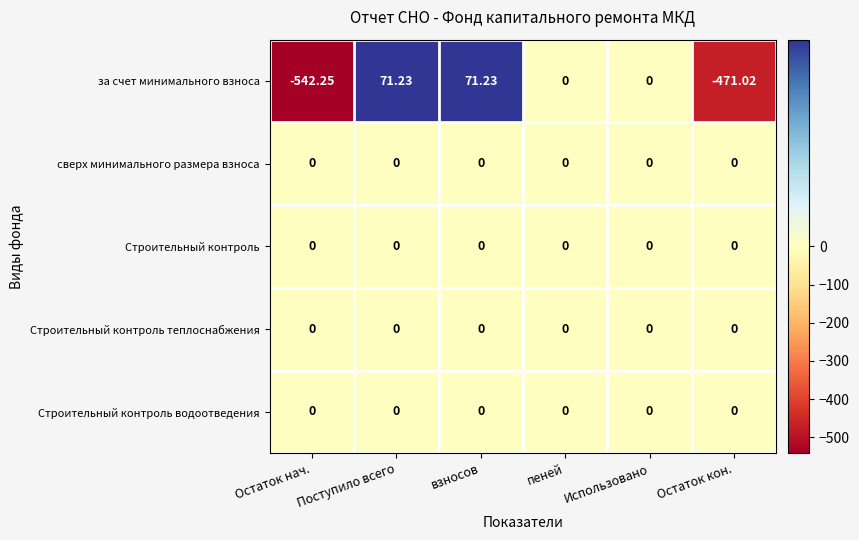

Between пеней and Остаток кон., which series saw the biggest shift?

за счет минимального взноса